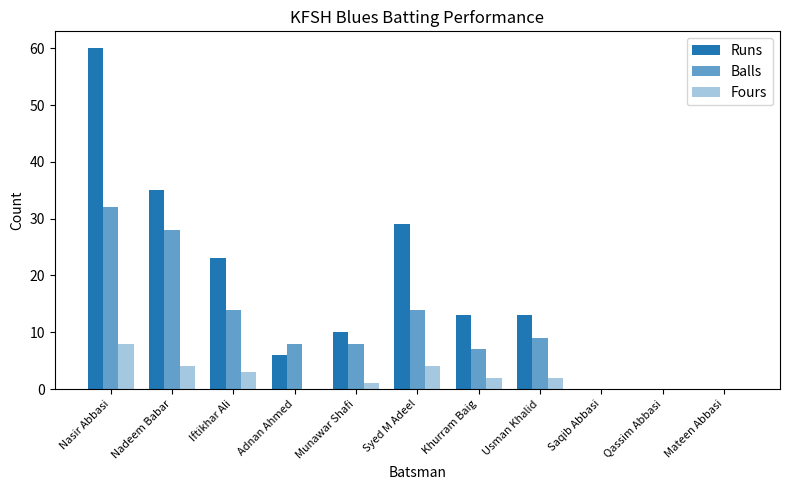

True or false: Fours has a value of 4 at Nadeem Babar.

True